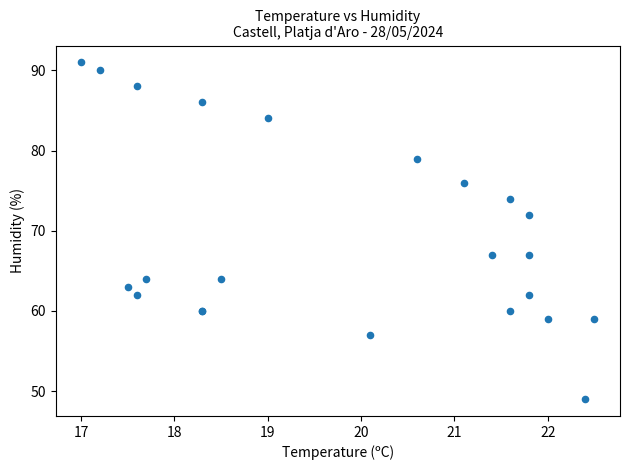

What Y value in the scatter plot is closest to 70?

72